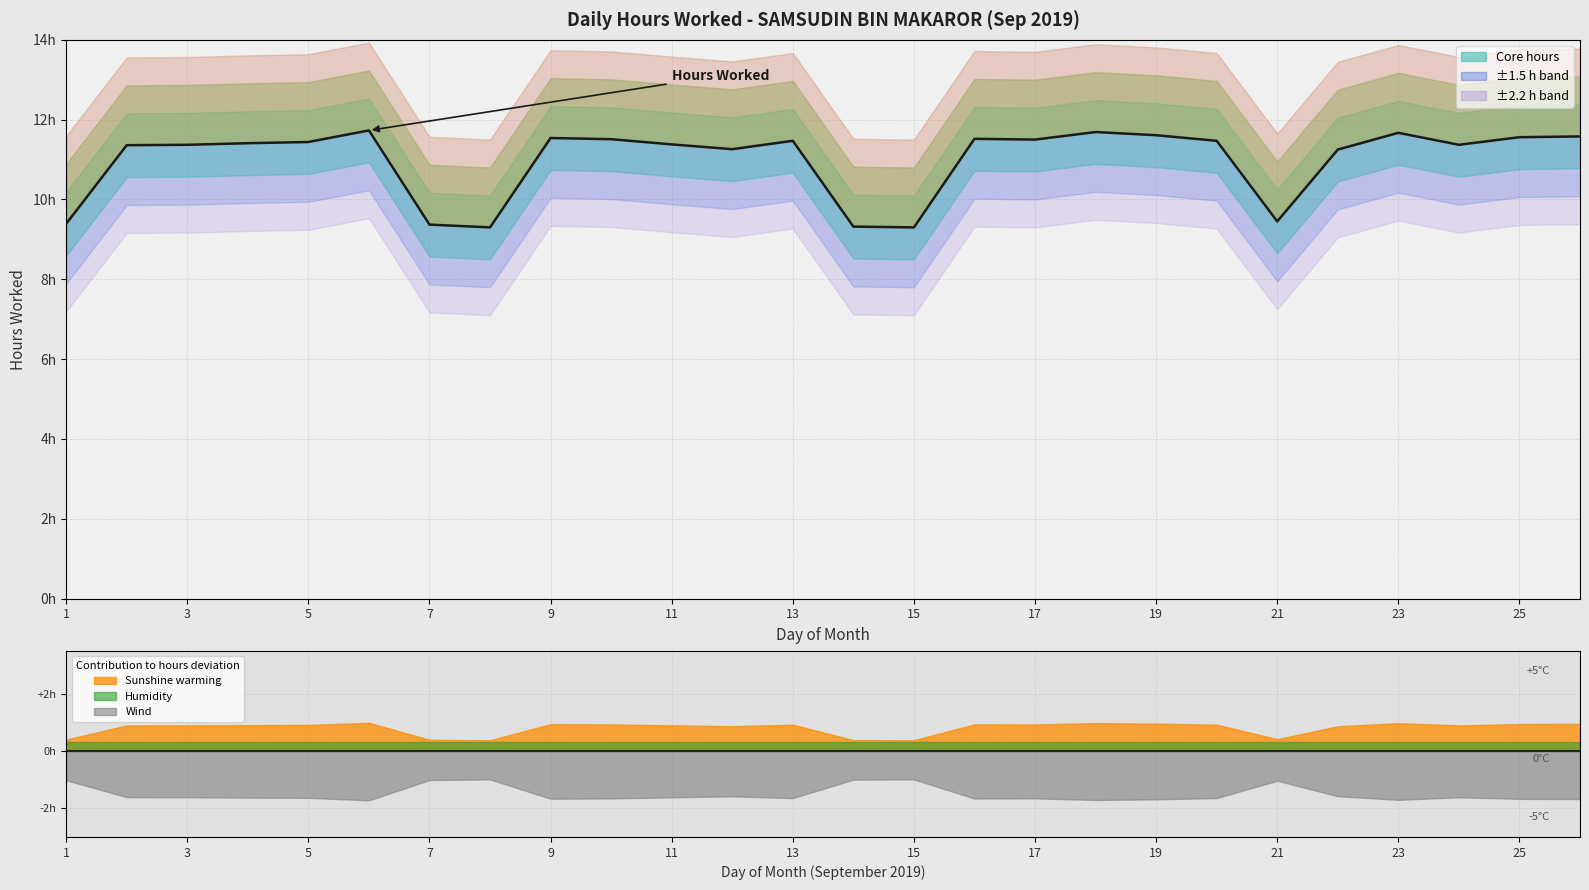

Which has a higher value, 19 or 13?

19